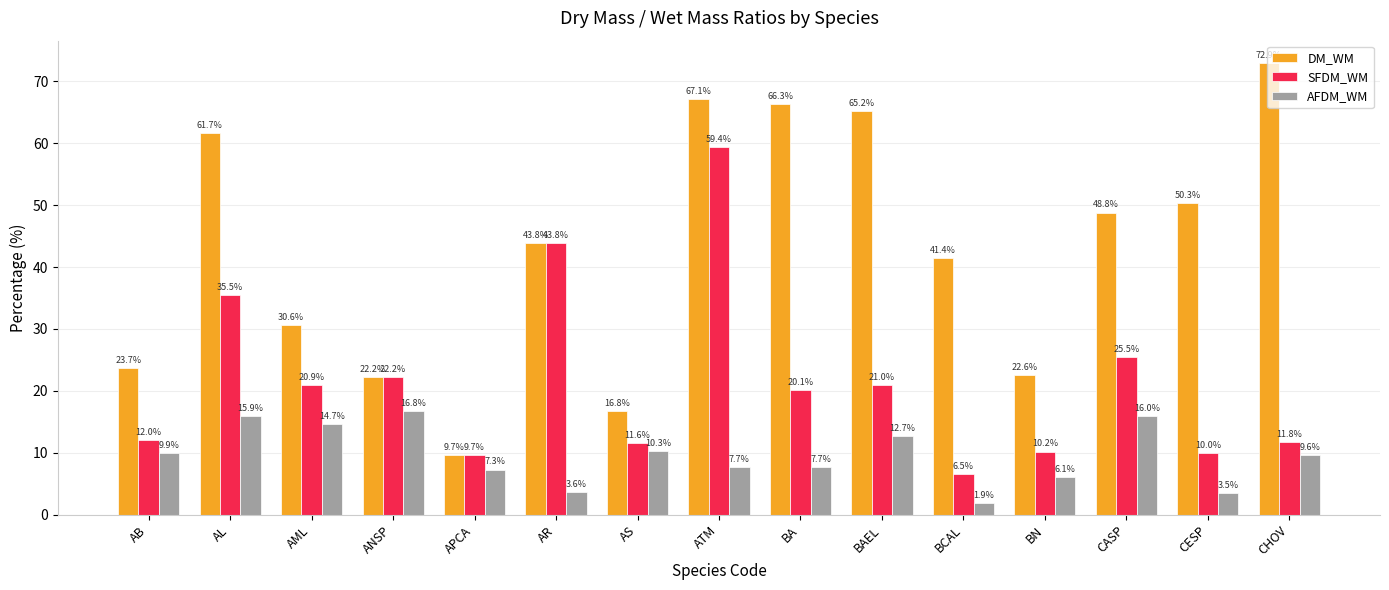

At which category does the chart reach its peak across all series?

CHOV